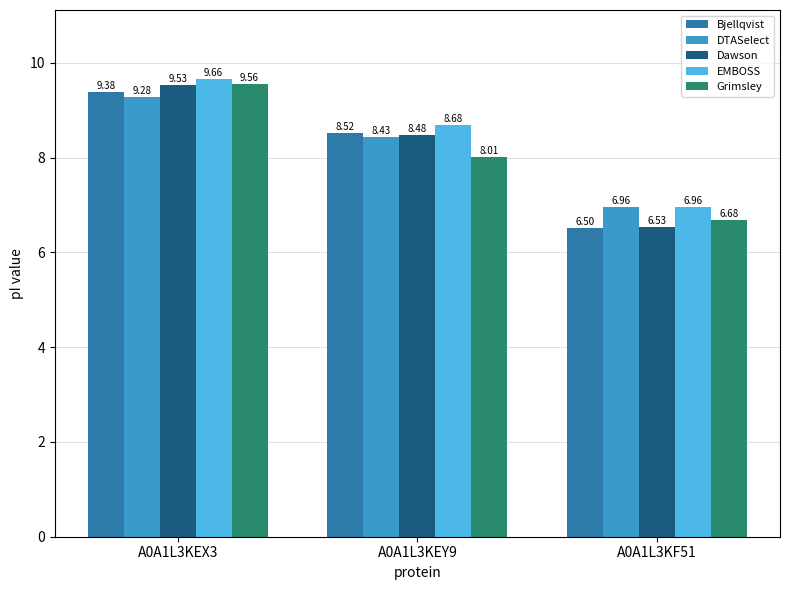

What is the difference between the highest and lowest values at A0A1L3KF51?

0.5